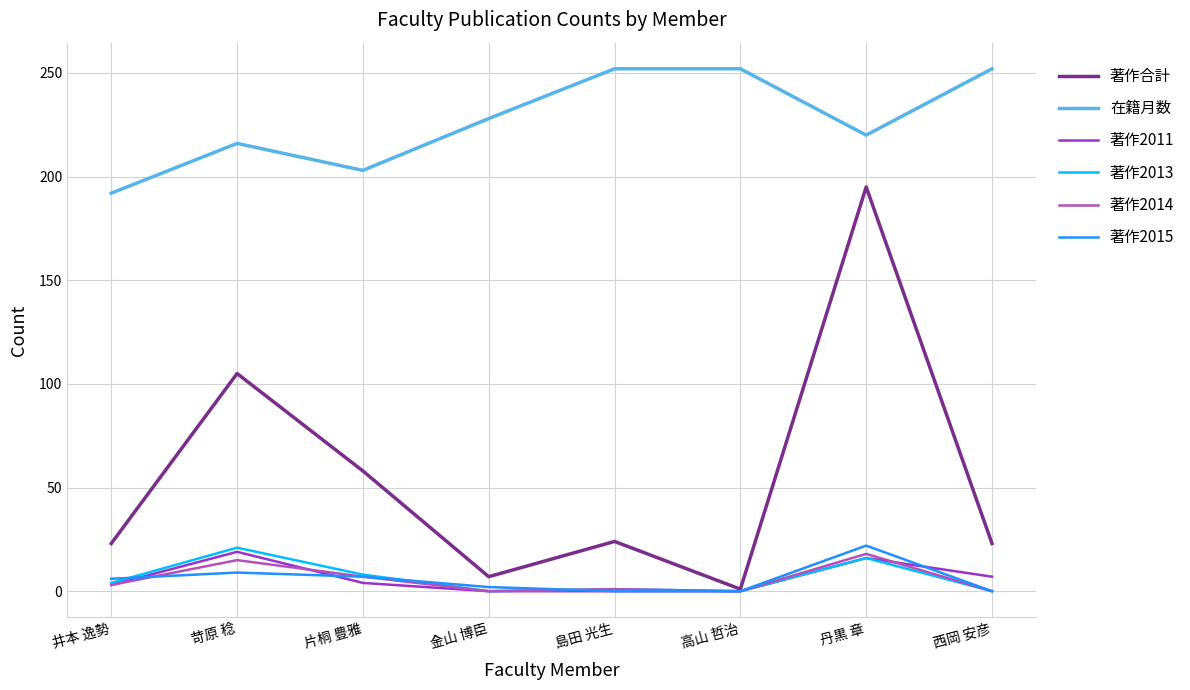

Which series changed the most between 苛原 稔 and 高山 哲治?

著作合計